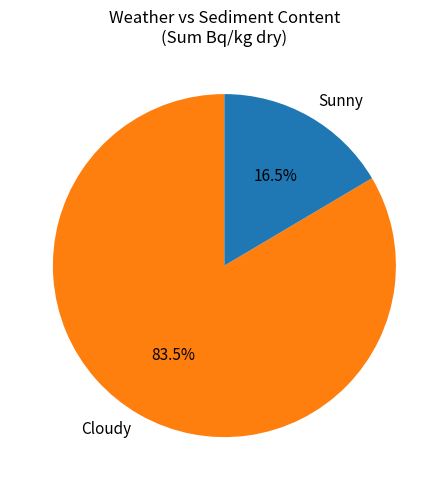

Which category accounts for the majority?

Cloudy